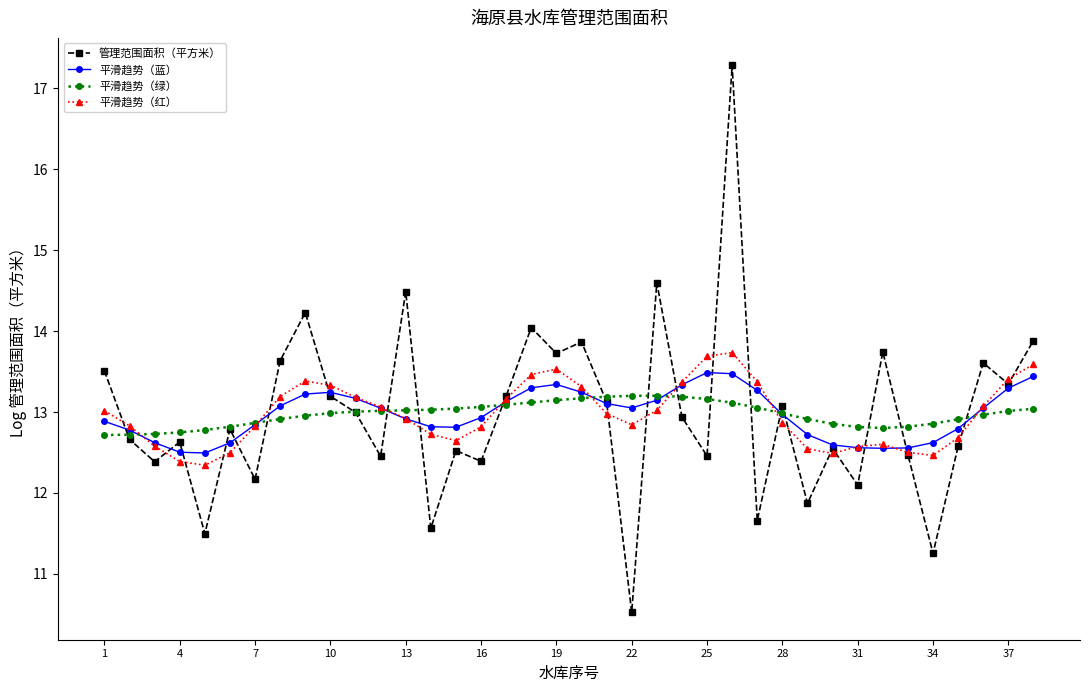

What is the minimum value for 管理范围面积（平方米）?

10.5